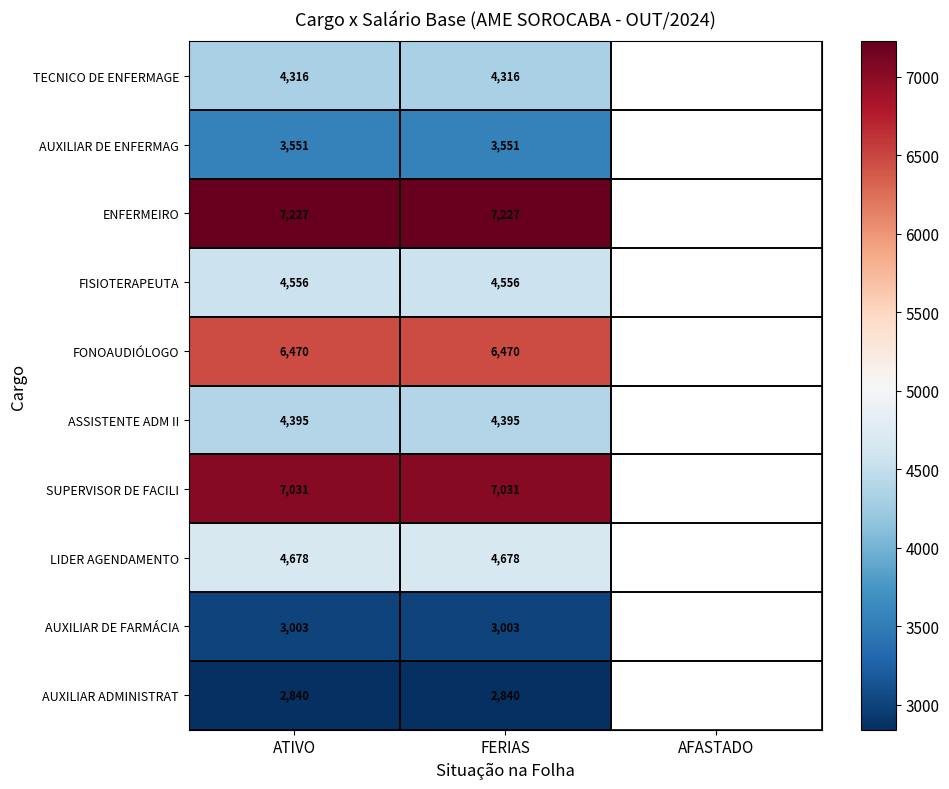

At FERIAS, list the series in order from largest to smallest.

ENFERMEIRO, SUPERVISOR DE FACILI, FONOAUDIÓLOGO, LIDER AGENDAMENTO, FISIOTERAPEUTA, ASSISTENTE ADM II, TECNICO DE ENFERMAGE, AUXILIAR DE ENFERMAG, AUXILIAR DE FARMÁCIA, AUXILIAR ADMINISTRAT